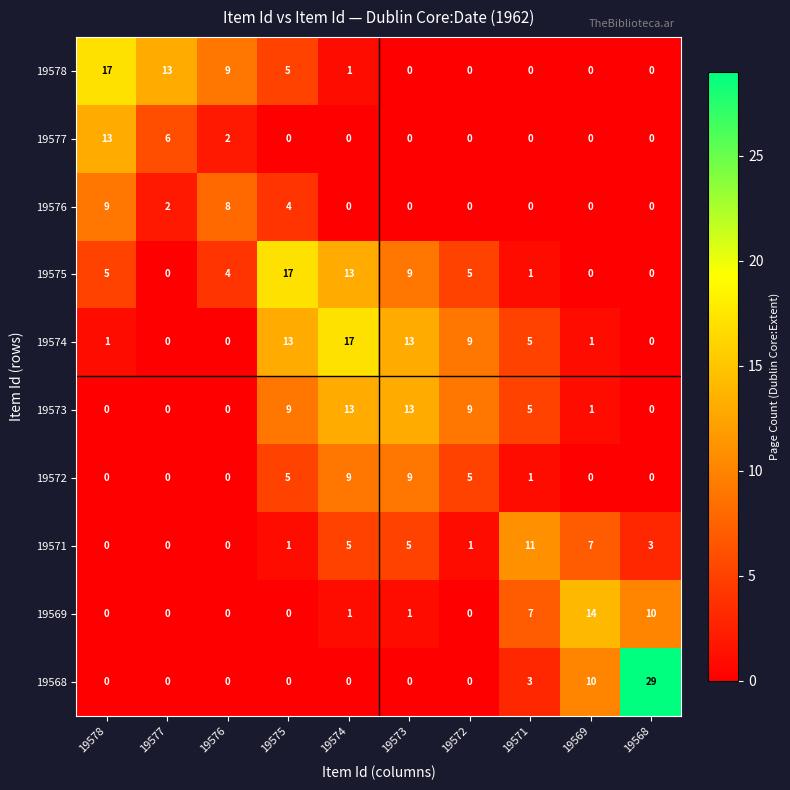

Where does the 19573 series first go above 5?

19575